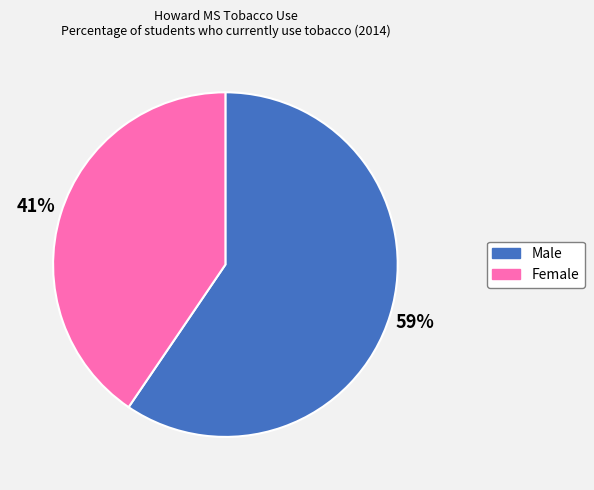

What is the largest slice in the pie chart?

Male